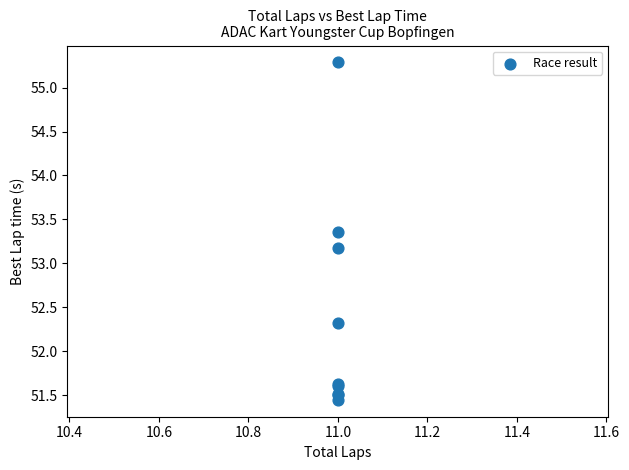

What Y value in the scatter plot is closest to 53?

53.2